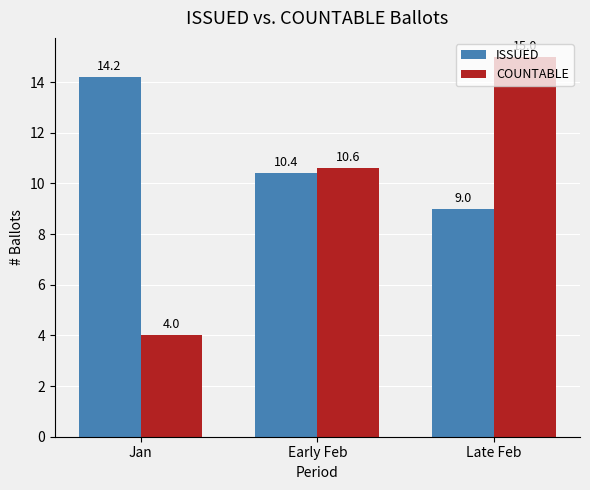

True or false: COUNTABLE has a value of 6.5 at Jan.

False